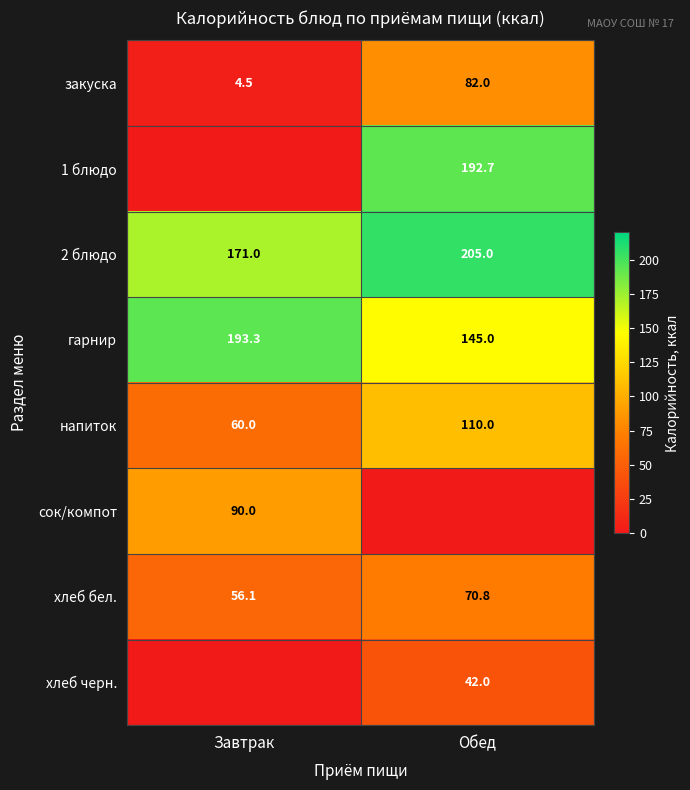

What is the maximum value for закуска?

82.0